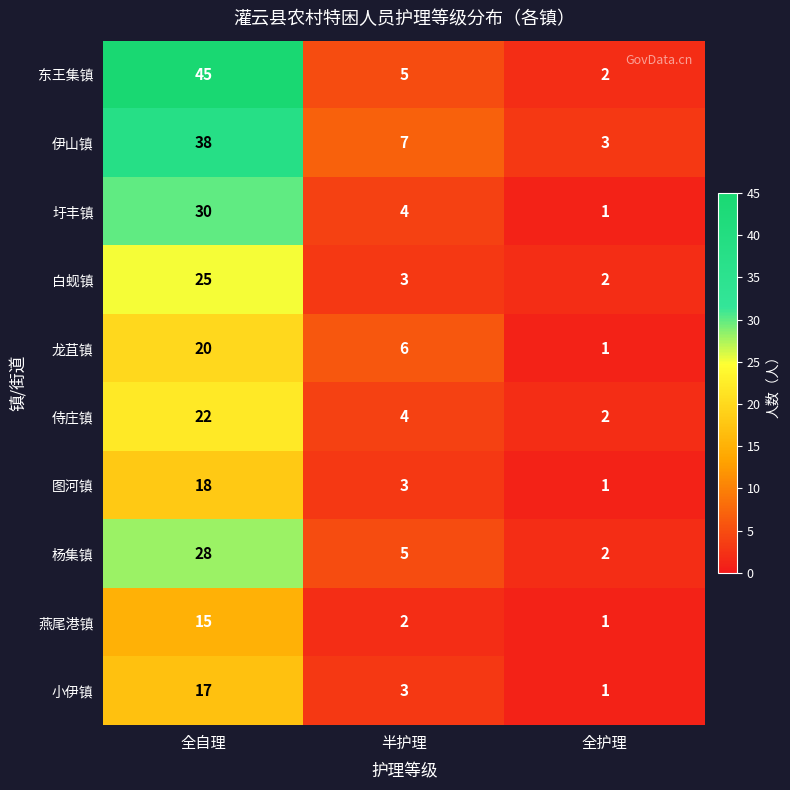

At which category does the chart reach its minimum across all series?

全护理